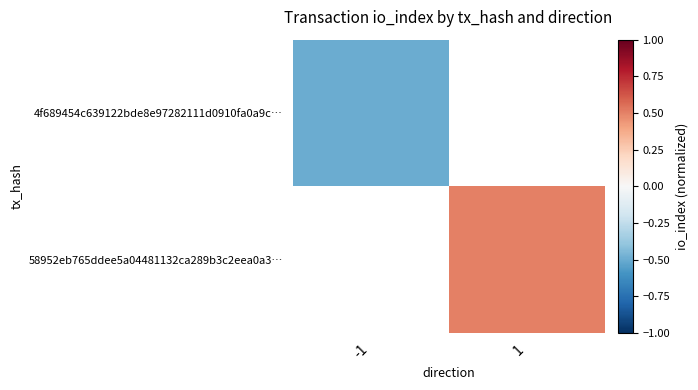

What is the maximum value shown in the chart?

0.5